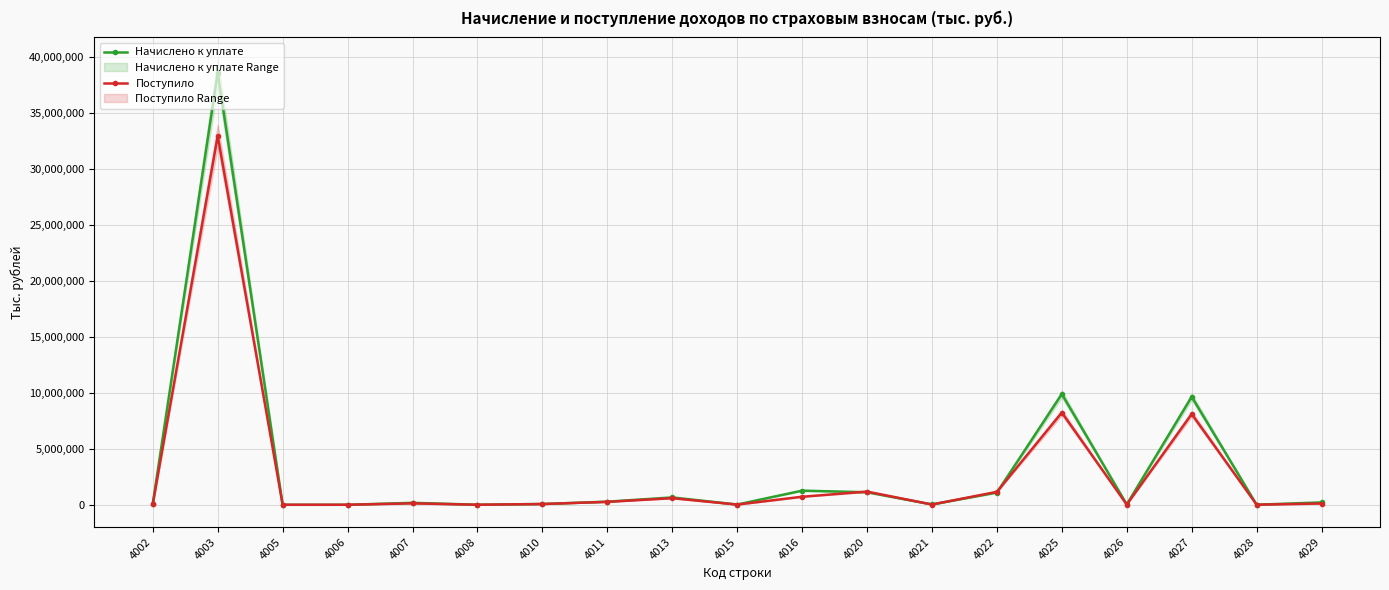

What is the sum of the Начислено к уплате values at 4021 and 4025?

9914602